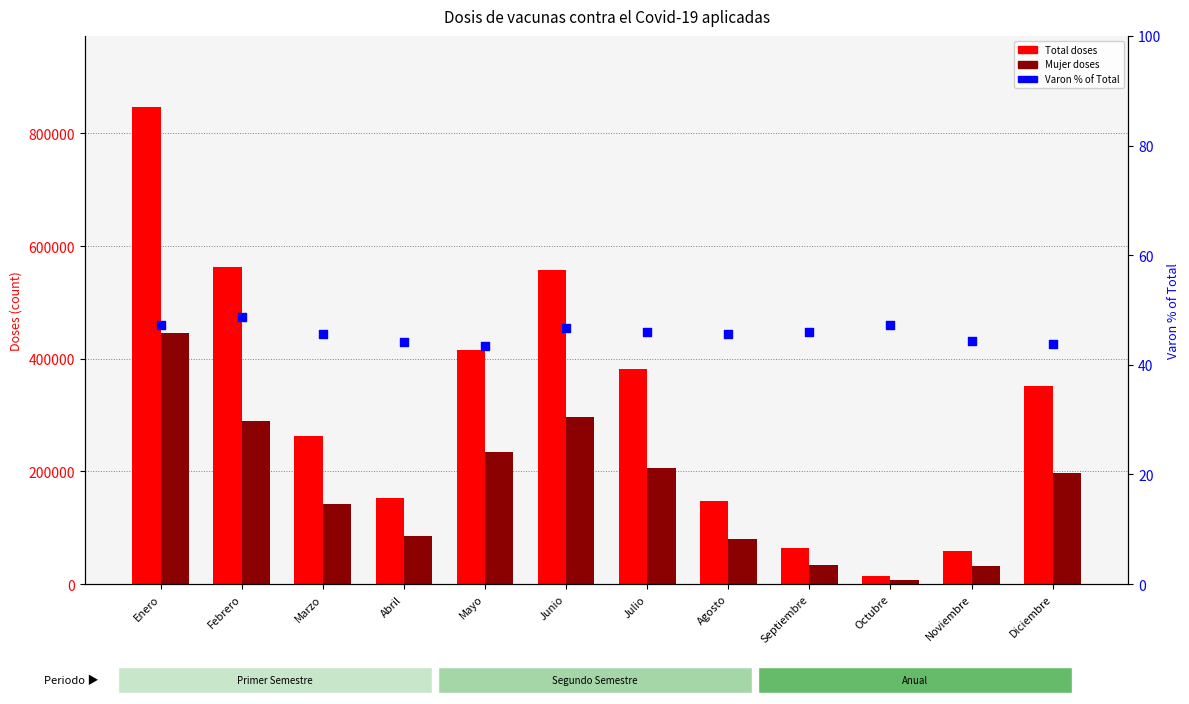

Which series has the largest Y range (max minus min)?

Total doses